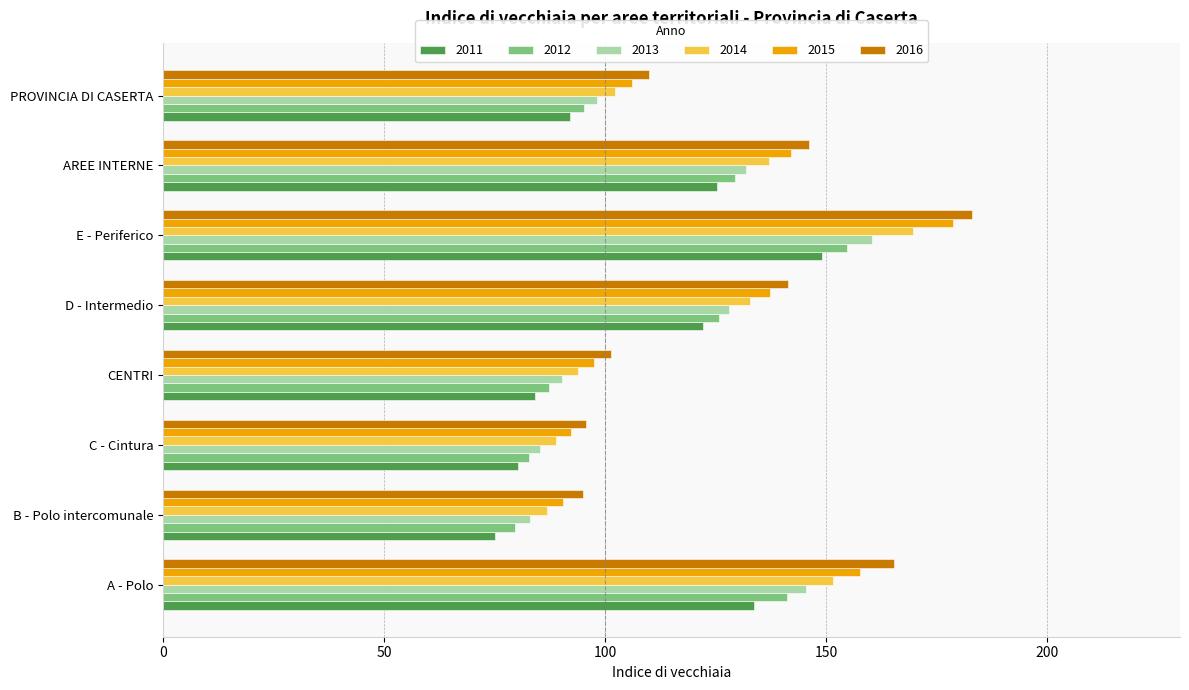

Is it true that 2014 equals 95.8 at AREE INTERNE?

False